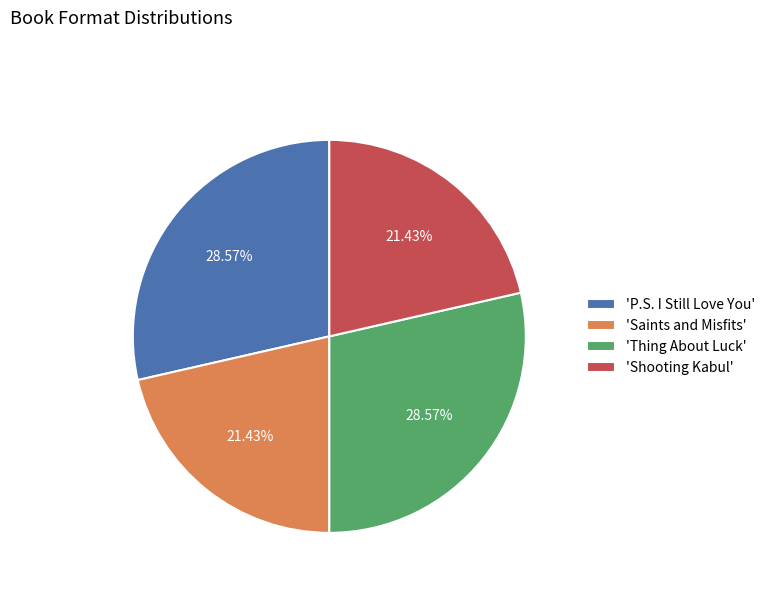

To the nearest percent, what is the difference between the largest and smallest slice percentages?

7%